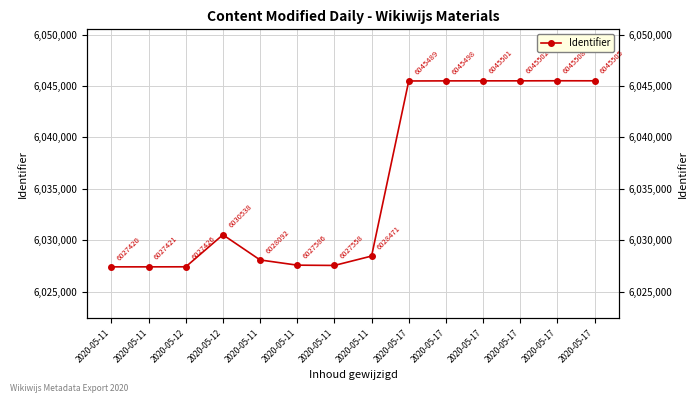

Rank the categories by value from lowest to highest.

2020-05-11, 2020-05-11, 2020-05-12, 2020-05-11, 2020-05-11, 2020-05-11, 2020-05-11, 2020-05-12, 2020-05-17, 2020-05-17, 2020-05-17, 2020-05-17, 2020-05-17, 2020-05-17